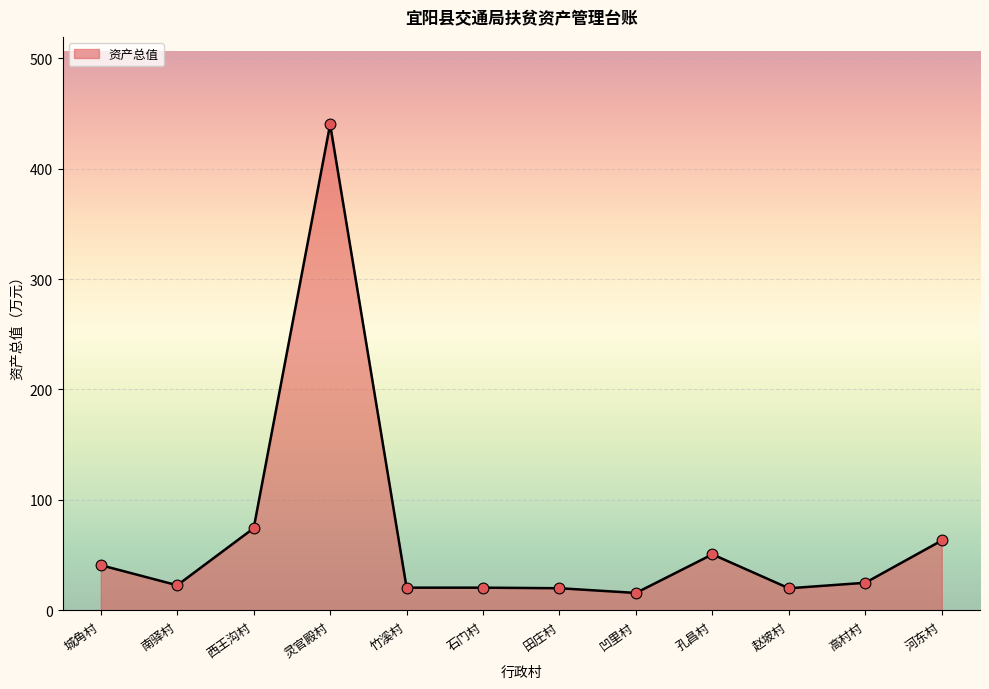

What is the change in value from 南驿村 to 高村村?

+2.3